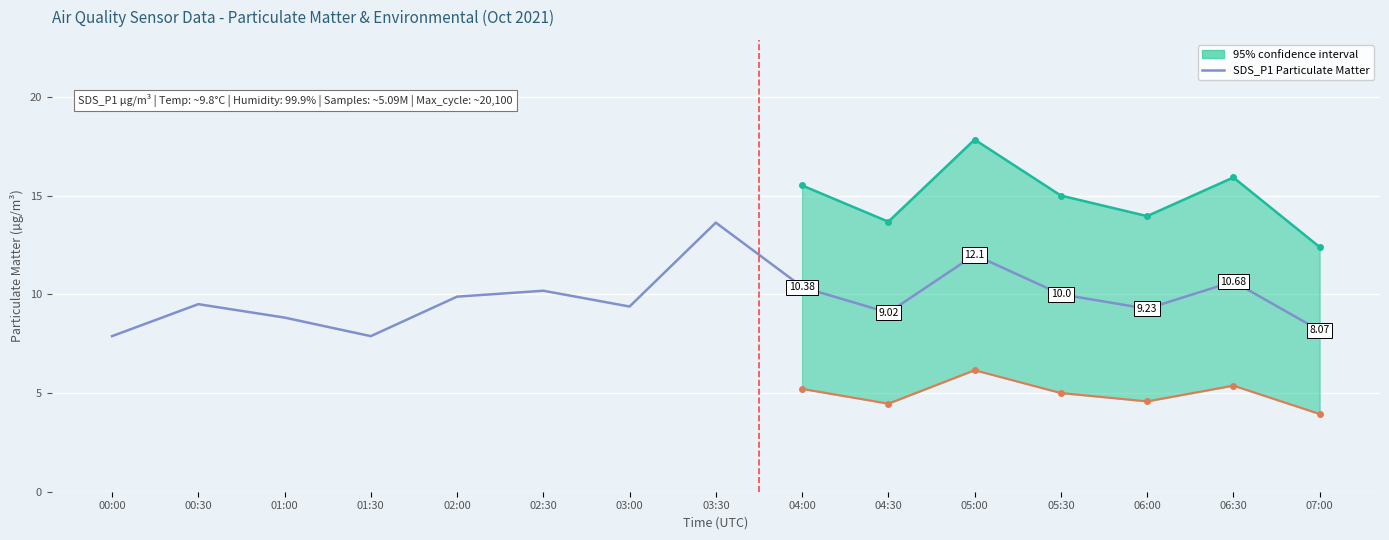

What is the change in value from 02:00 to 02:30?

+0.3